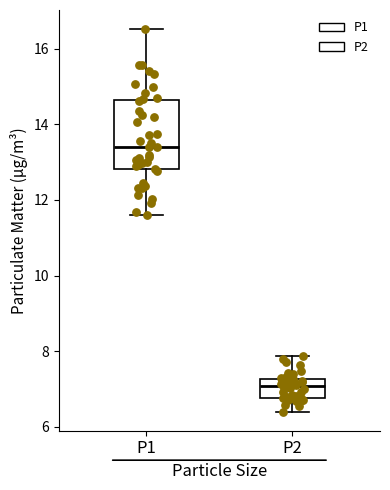

Reading left to right, read every box against the y-axis: the position of its median line, the range the box covers, and the ends of its whiskers. The values are not printed on the chart, so give them approximately, as read against the axis.

P1: median 13.4, box 12.8 to 14.6, whiskers 11.6 to 16.6
P2: median 7.0, box 6.8 to 7.2, whiskers 6.4 to 7.8